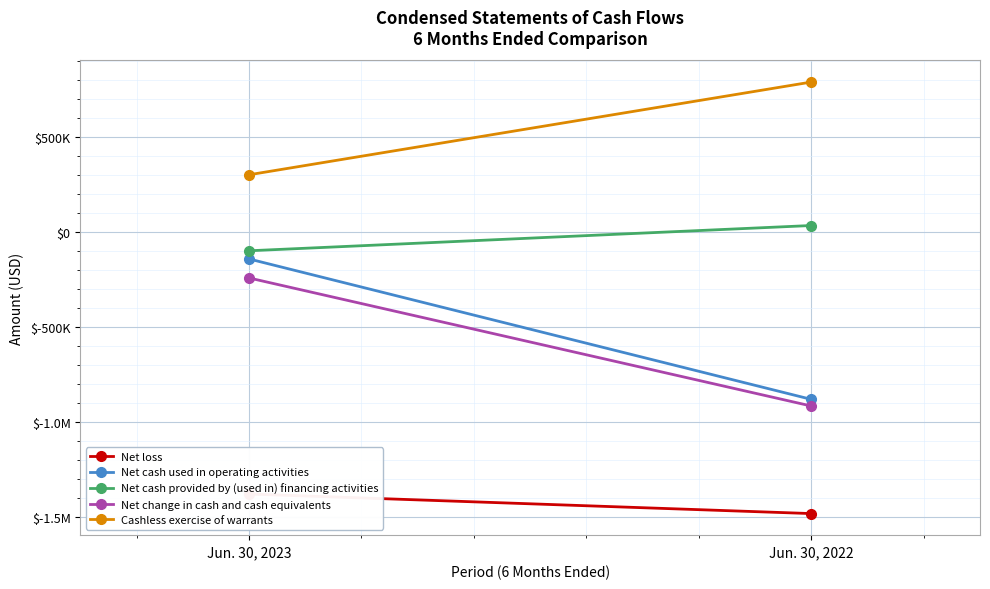

Reading right to left, extract all data points from this chart.

Net loss: -1483000	-1380000
Net cash used in operating activities: -882000	-143000
Net cash provided by (used in) financing activities: 33000	-100000
Net change in cash and cash equivalents: -917000	-243000
Cashless exercise of warrants: 788000	300000